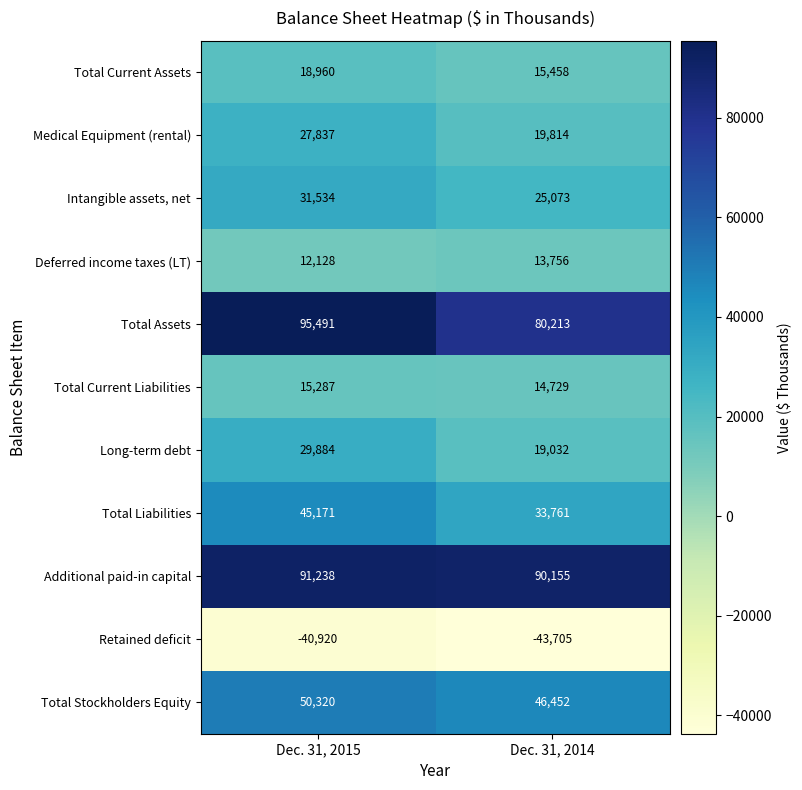

Reading right to left, transcribe all the data shown in this chart.

Total Current Assets: 15458	18960
Medical Equipment (rental): 19814	27837
Intangible assets, net: 25073	31534
Deferred income taxes (LT): 13756	12128
Total Assets: 80213	95491
Total Current Liabilities: 14729	15287
Long-term debt: 19032	29884
Total Liabilities: 33761	45171
Additional paid-in capital: 90155	91238
Retained deficit: -43705	-40920
Total Stockholders Equity: 46452	50320